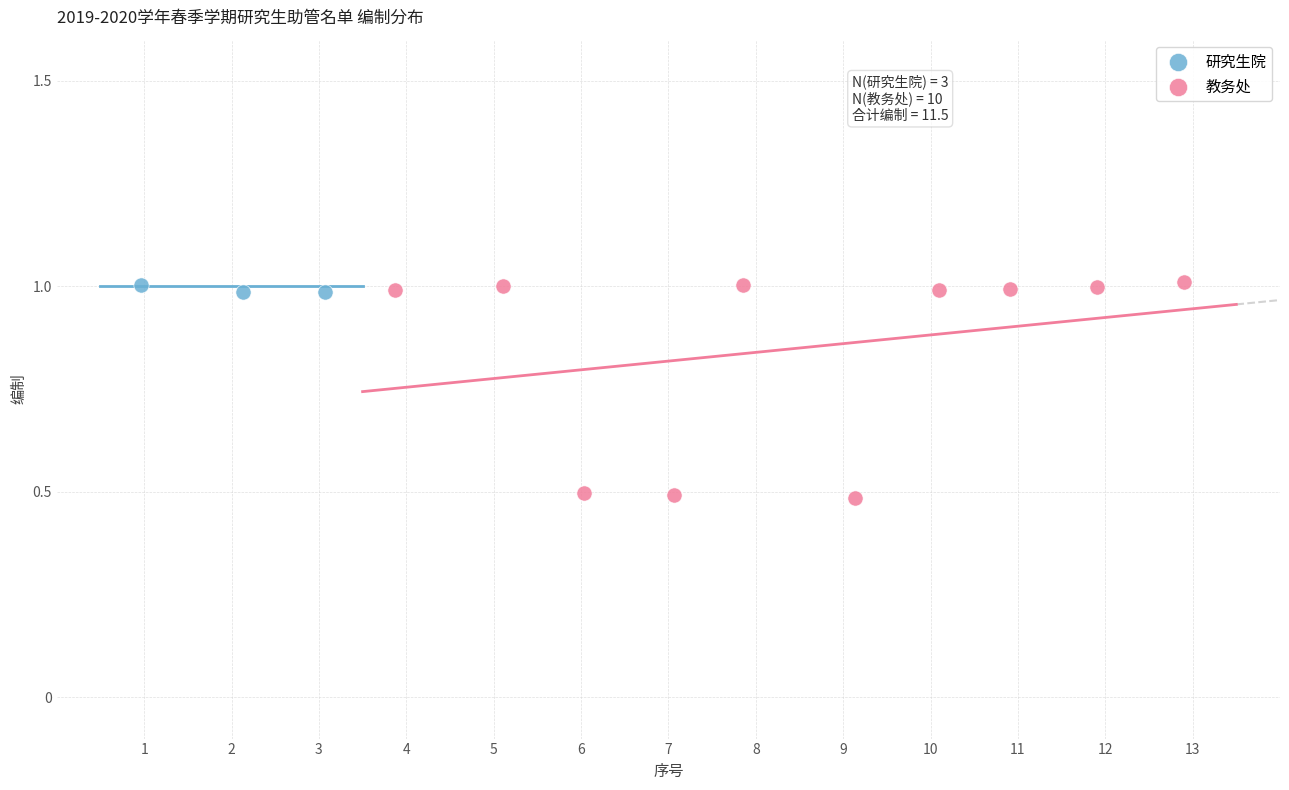

Which series reaches the minimum Y coordinate?

教务处